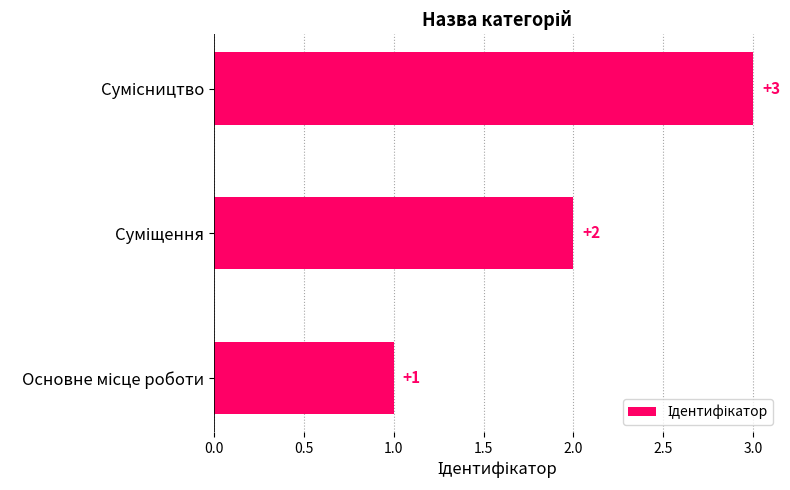

What is the sum of all values?

6